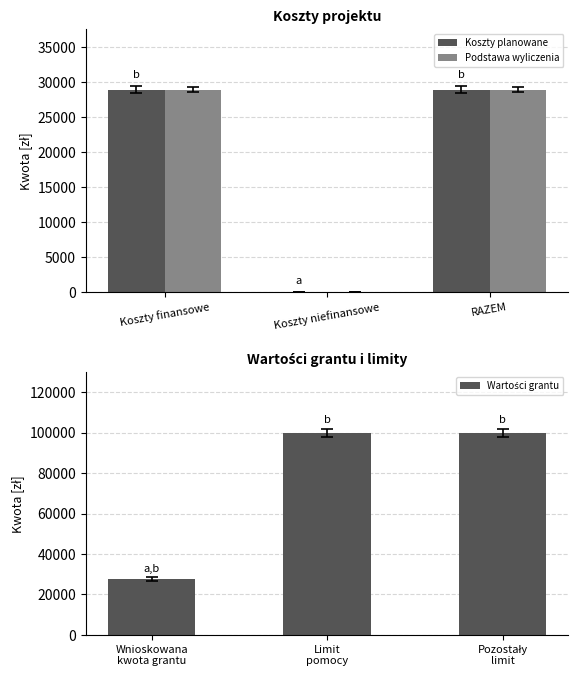

Is the value of Koszty planowane at Koszty finansowe greater than the value of Podstawa wyliczenia at Koszty niefinansowe?

Yes